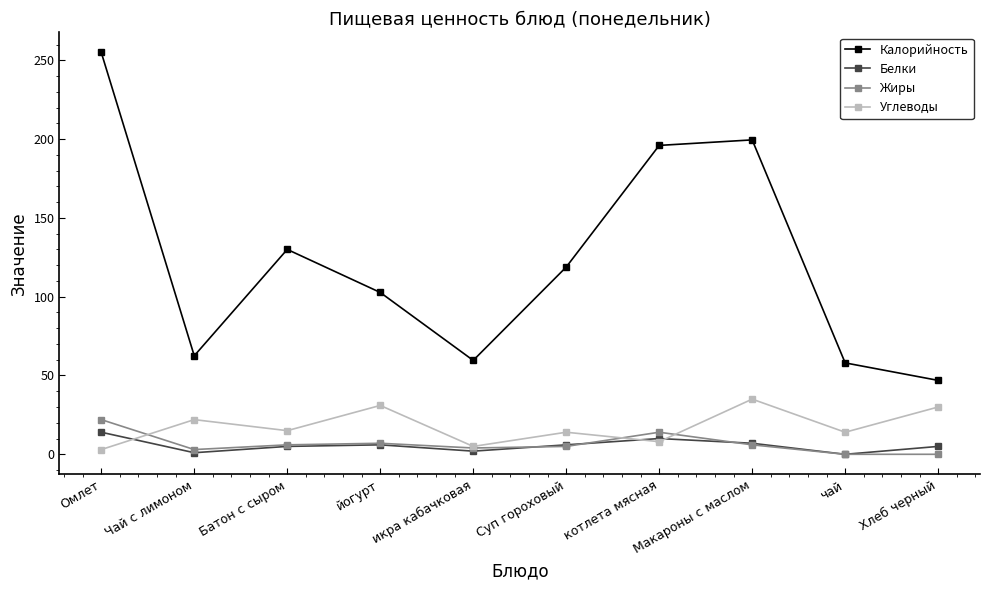

What is the value of the Углеводы point at the 1st from the left?

3.0